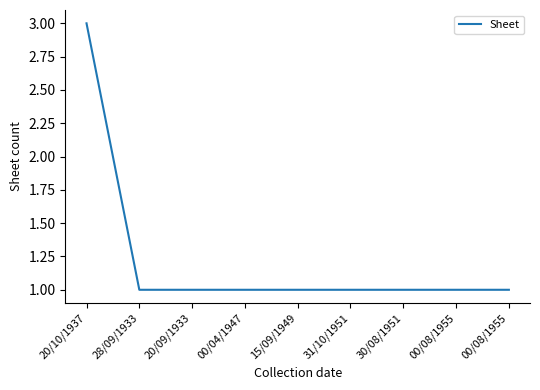

How many lines are shown in the chart?

1